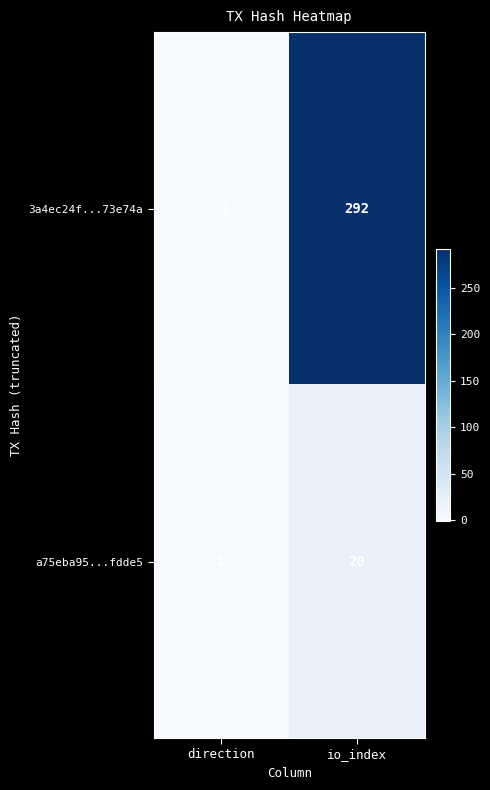

At which category does the chart reach its minimum across all series?

direction